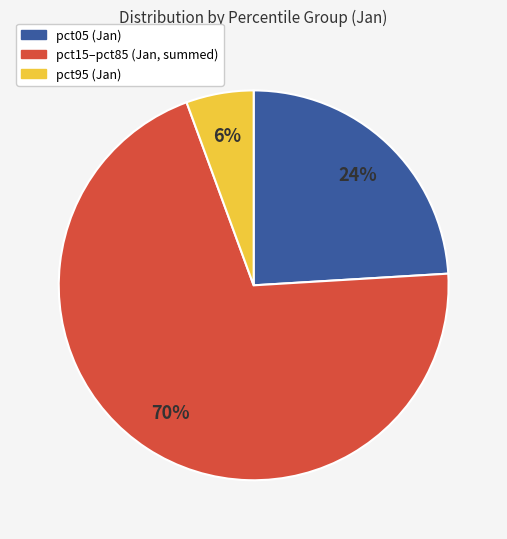

Which has a higher value, pct05 (Jan) or pct95 (Jan)?

pct05 (Jan)